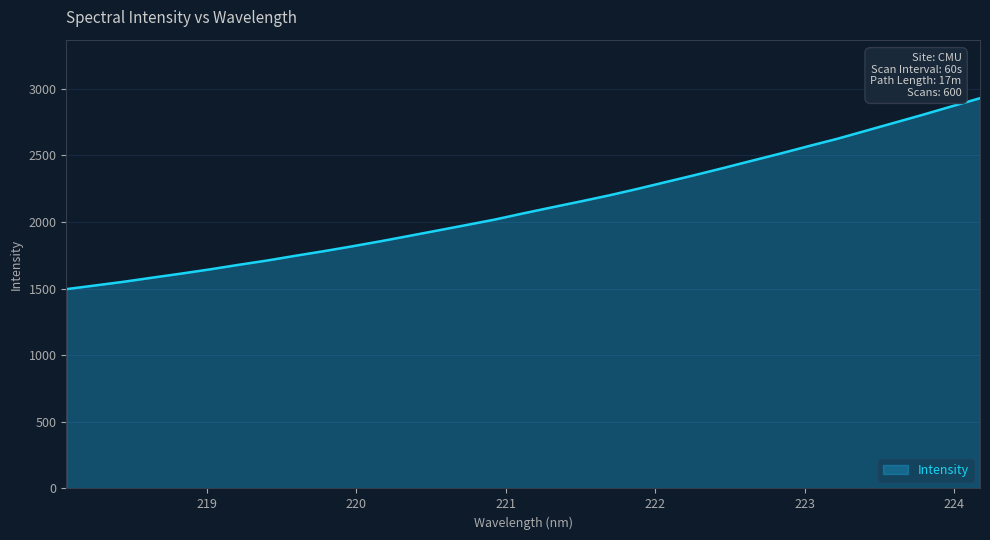

What is the greatest value displayed?

2928.4